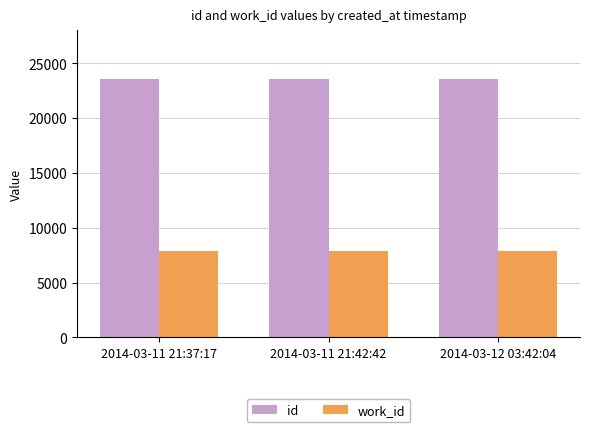

What is the label of the 1st bar from the left?

2014-03-11 21:37:17